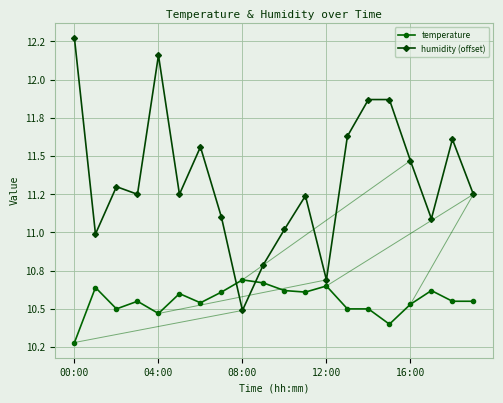

What are all the series names shown in the legend?

temperature, humidity (offset)